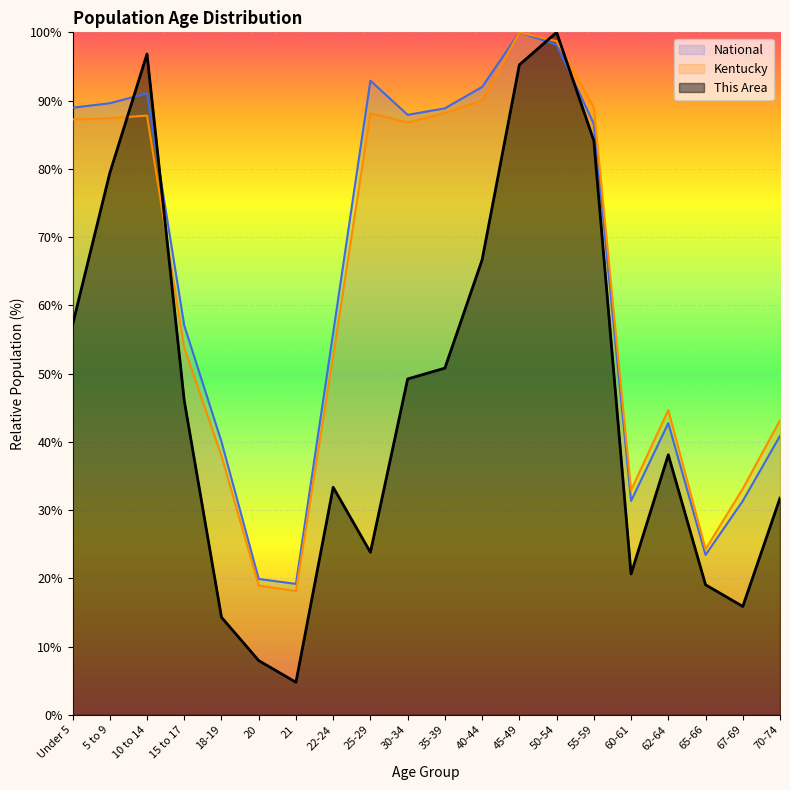

In National, how many points are lower than both neighbors (excluding endpoints)?

4